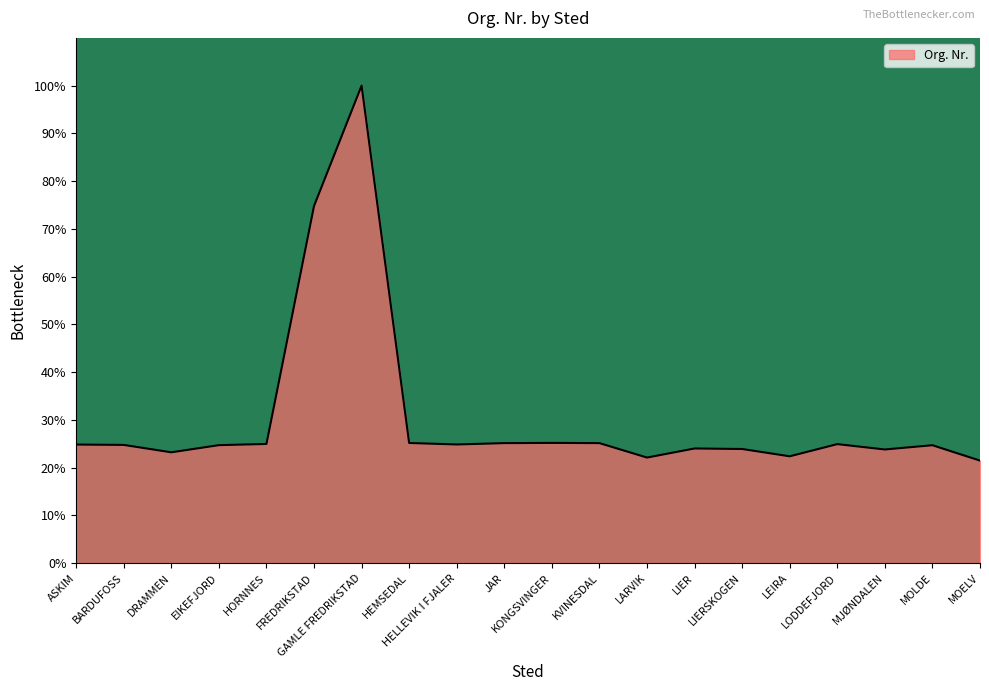

What position from the left is GAMLE FREDRIKSTAD?

7